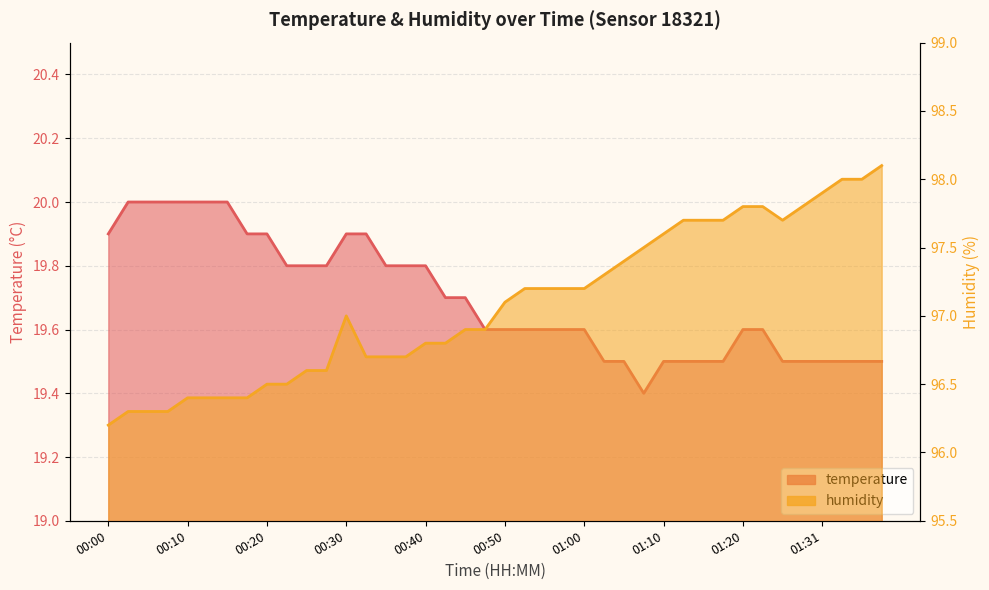

At which category is the sum across all series the highest?

01:39